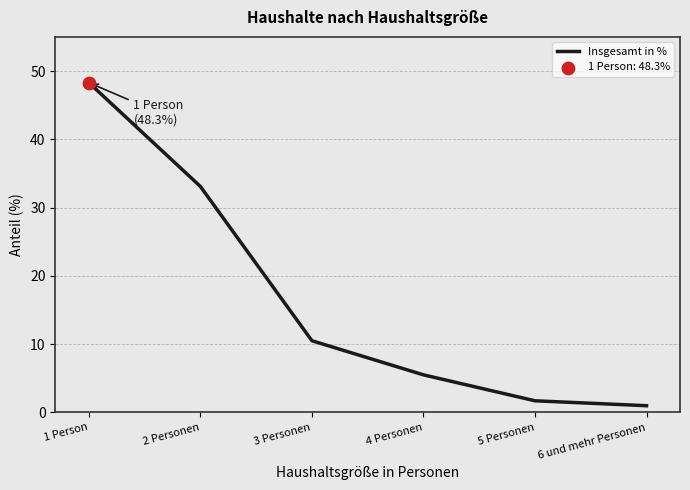

Between 6 und mehr Personen and 2 Personen, which is larger?

2 Personen